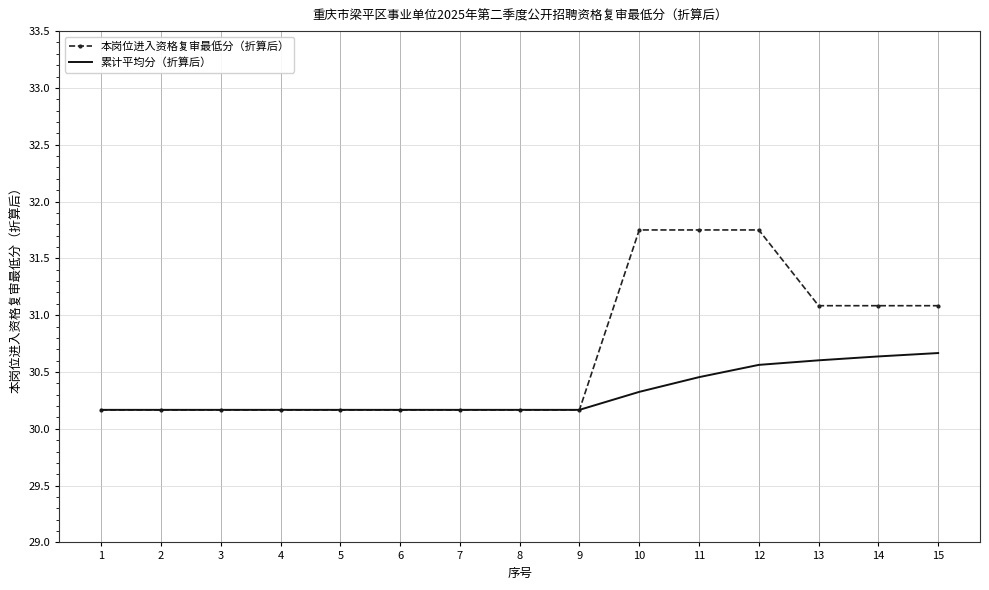

List the series in order of their peak value, lowest first.

累计平均分（折算后）, 本岗位进入资格复审最低分（折算后）